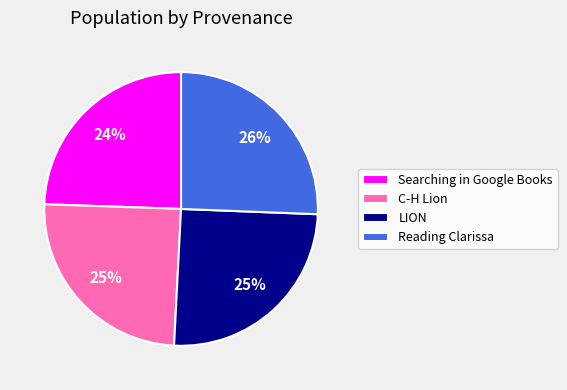

To the nearest percent, what percentage of the pie is Searching in Google Books?

24%